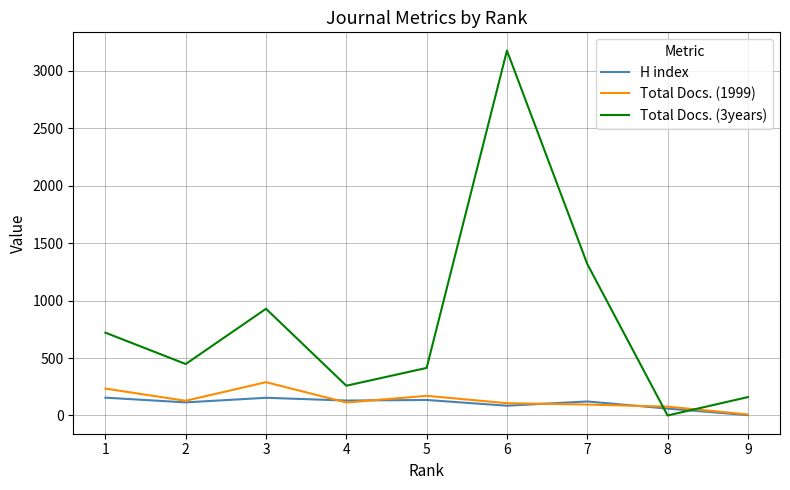

Is it true that H index equals 135 at 5?

True